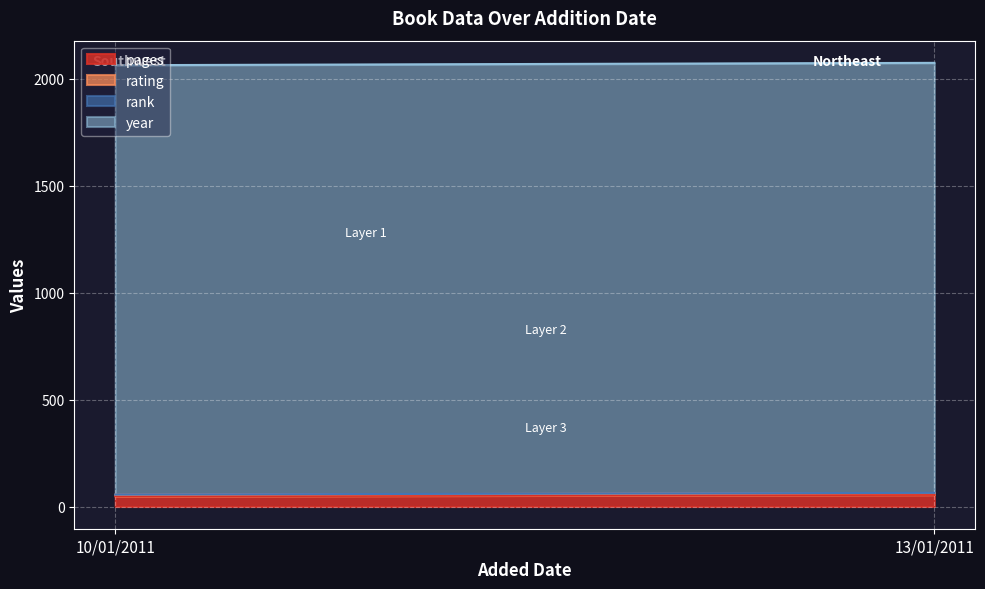

List the series in order of their peak value, highest first.

year, pages, rating, rank